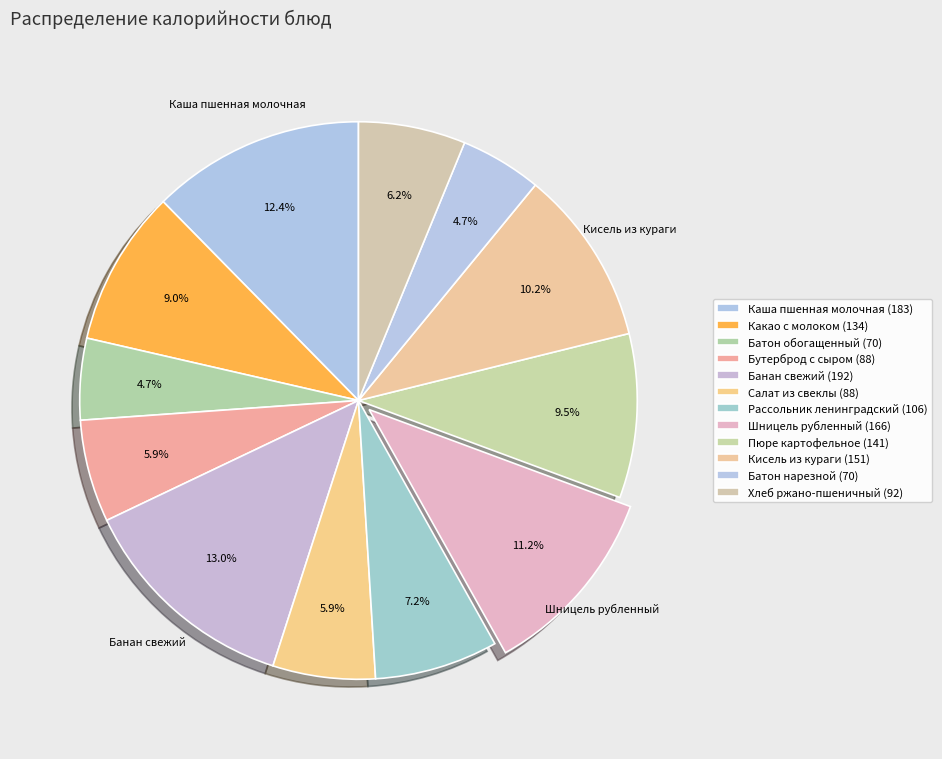

Combined, do Рассольник ленинградский and Какао с молоком account for over 50%?

No